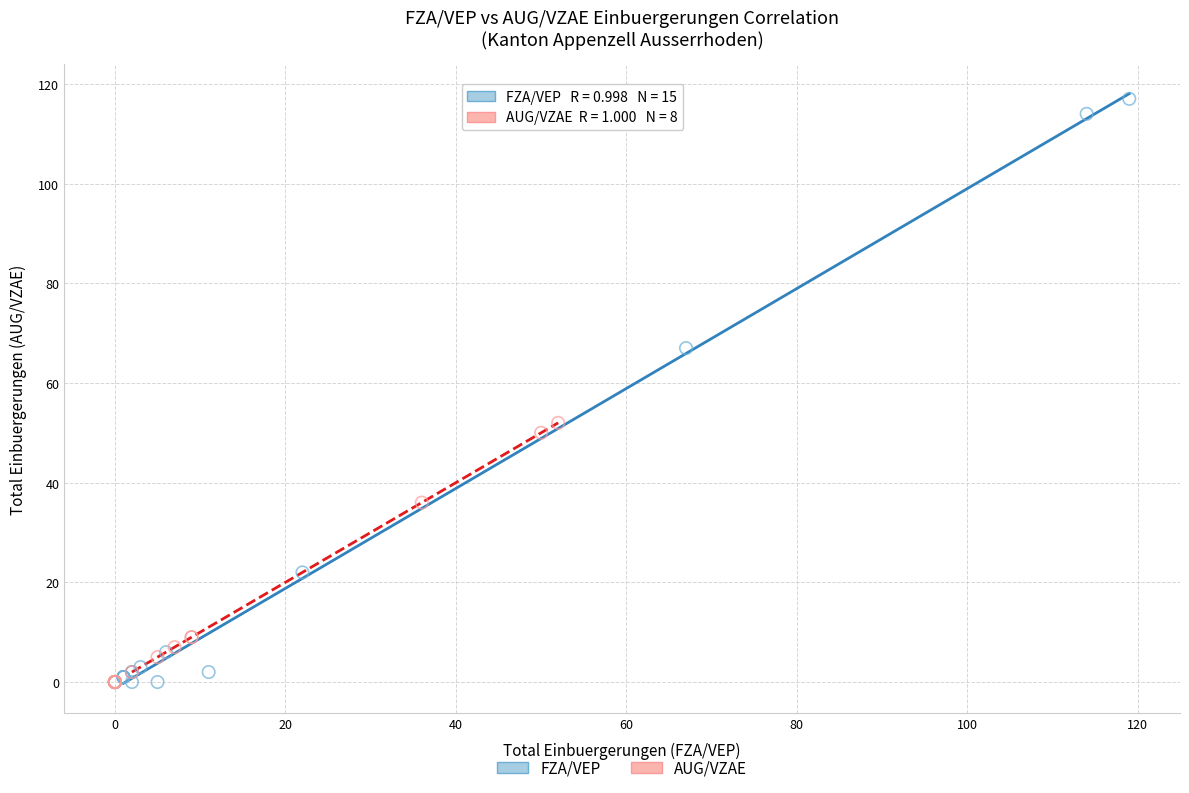

Which series has the largest Y range (max minus min)?

FZA/VEP